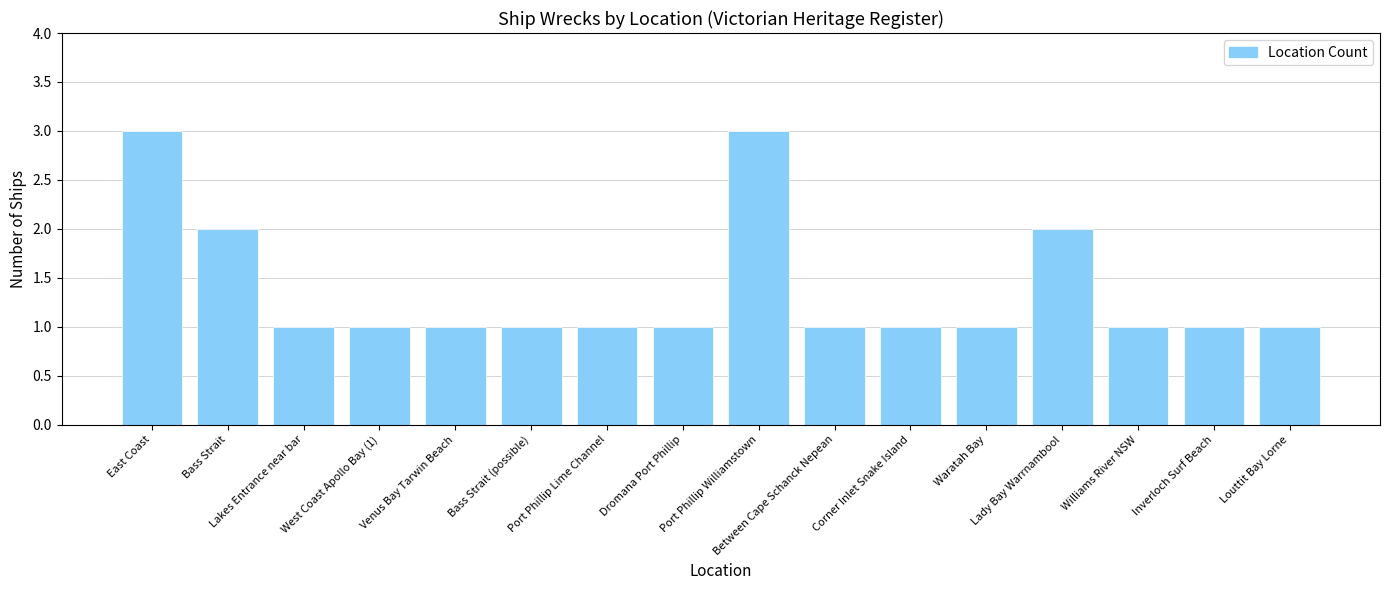

What is the sum of all values?

22